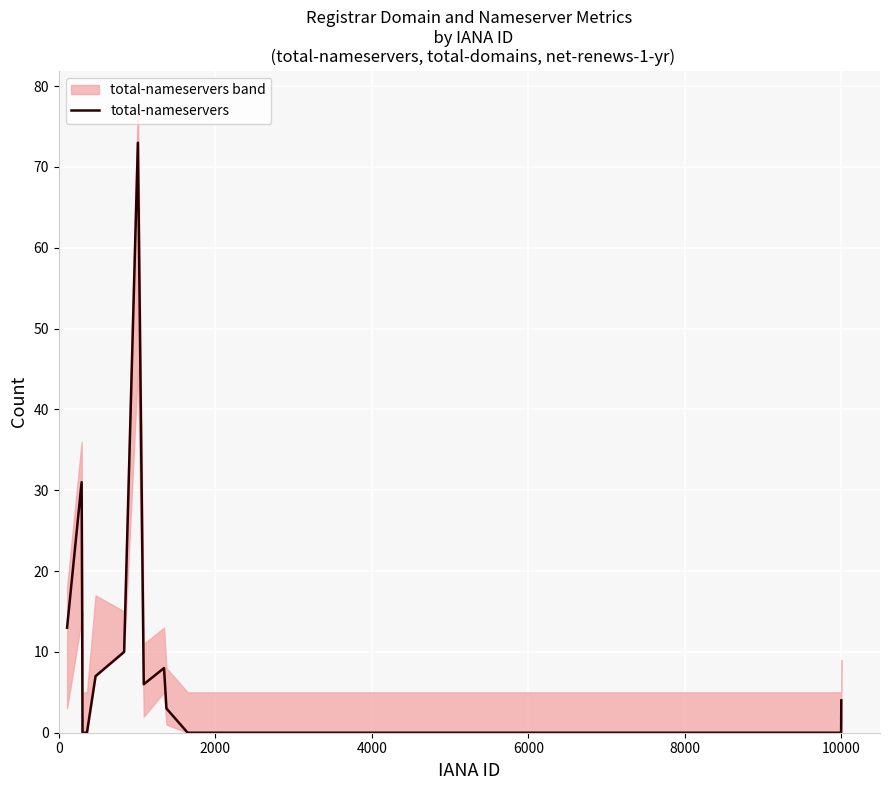

The value at 2000 is 47. True or false?

False